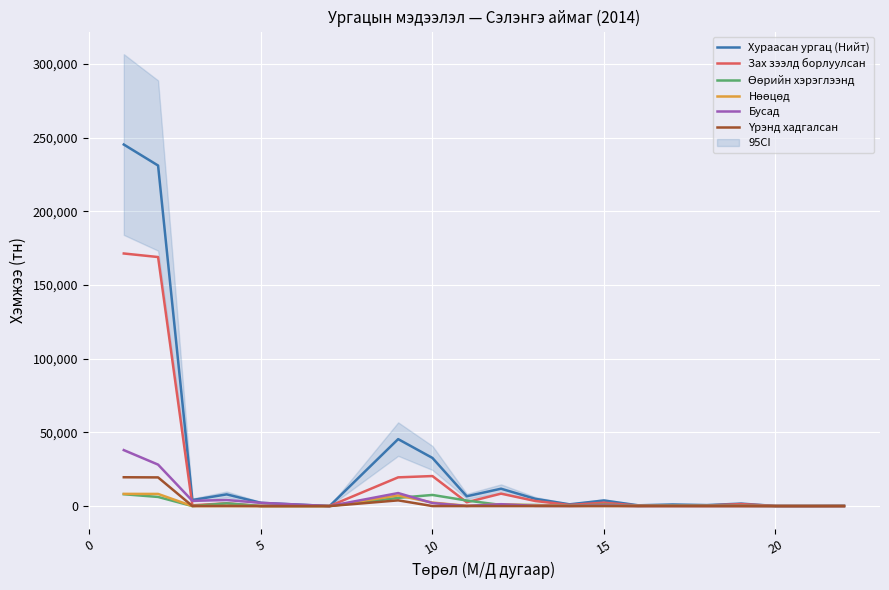

At how many categories does at least one series exceed 147932?

2